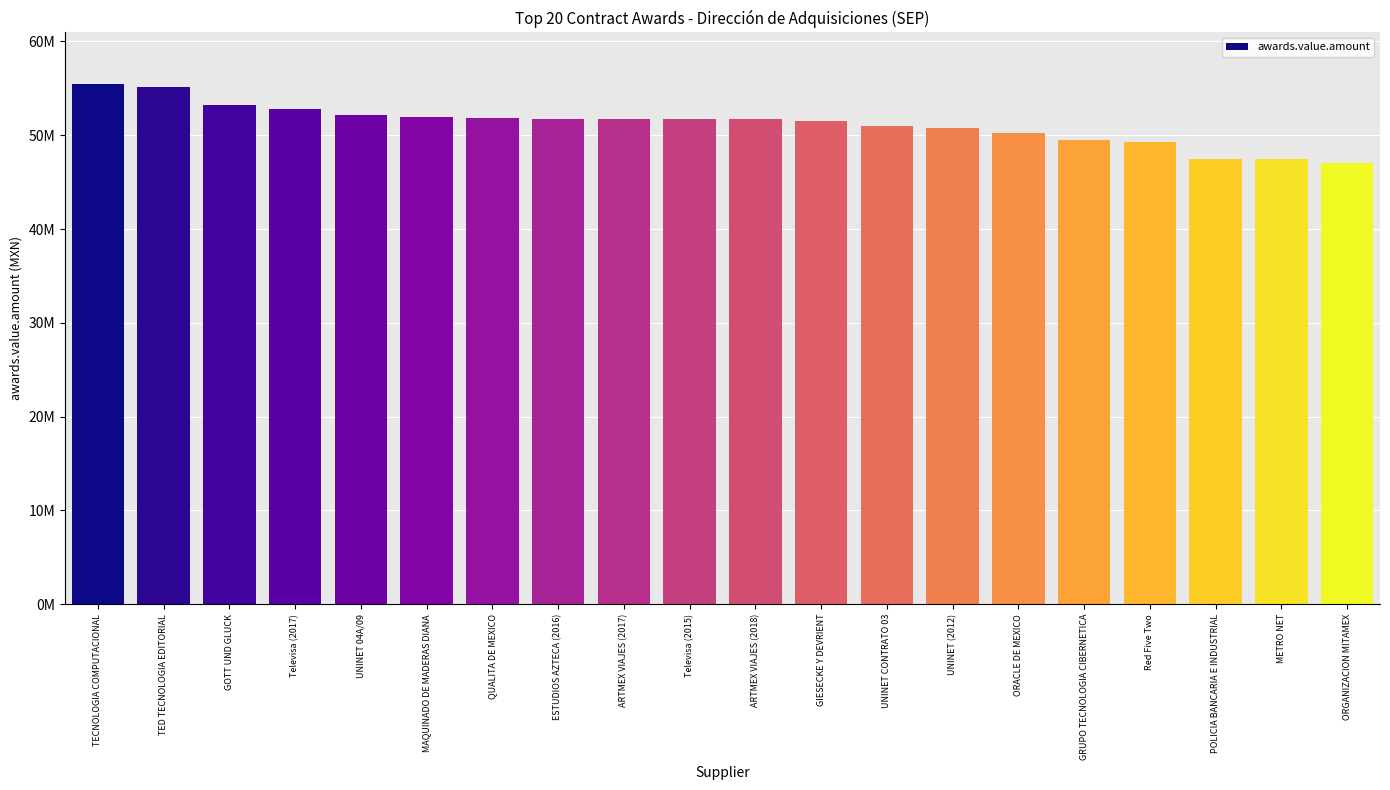

What is the label of the 3rd bar from the right?

POLICIA BANCARIA E INDUSTRIAL